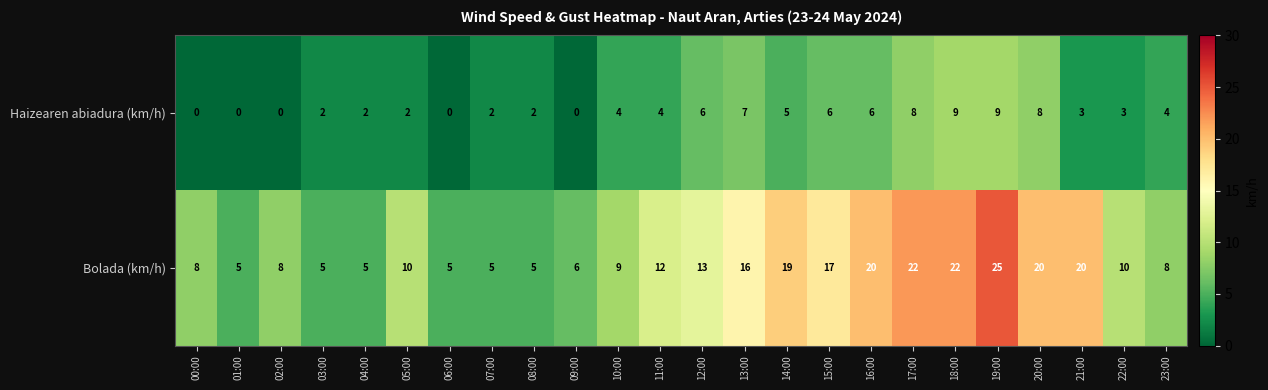

Which series has the largest total across all categories?

Bolada (km/h)